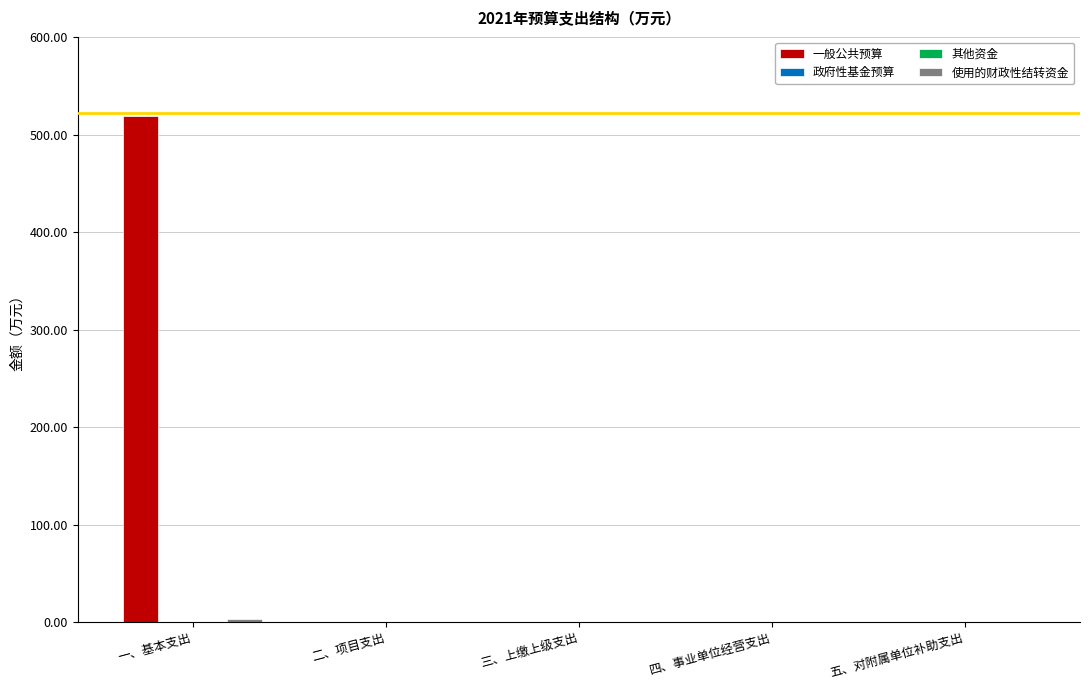

What is the label of the 2nd bar from the left?

二、项目支出